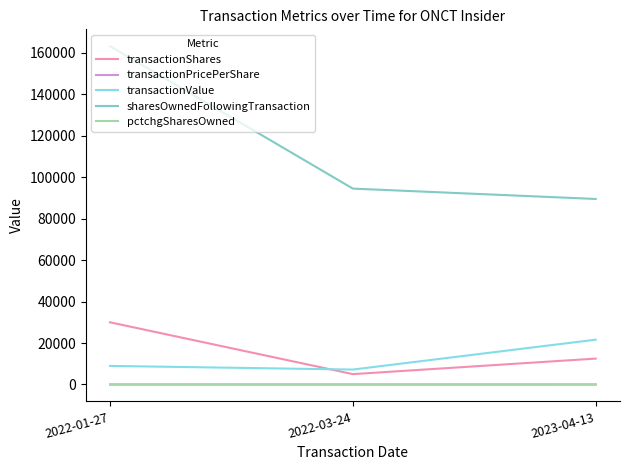

Which series has the widest spread of values?

sharesOwnedFollowingTransaction